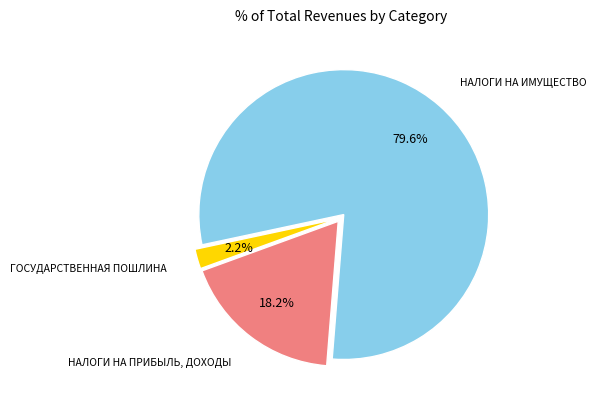

Is there a majority slice in this chart?

Yes